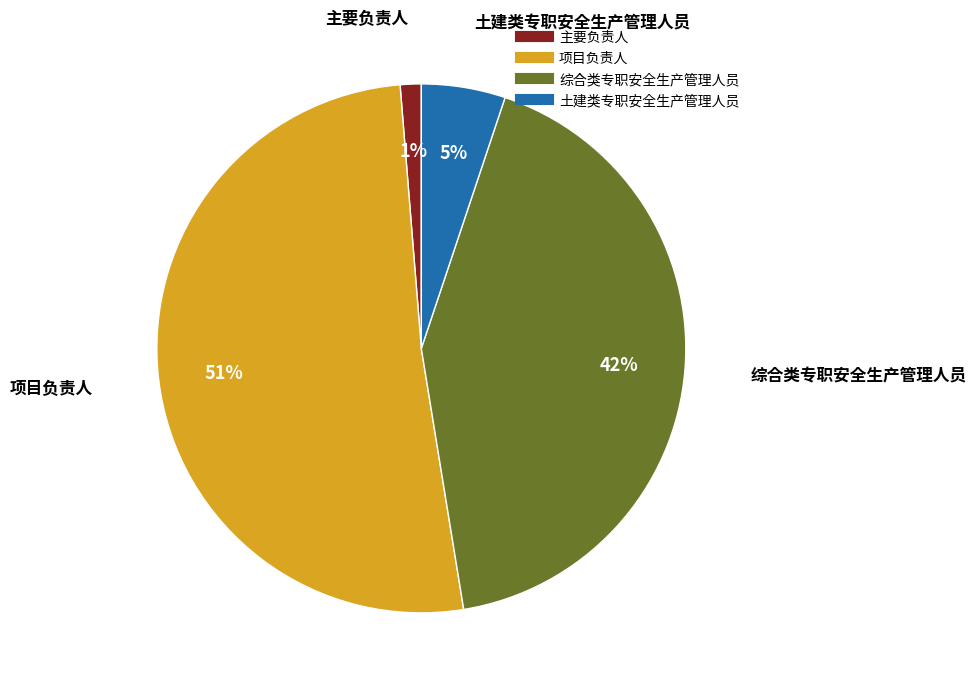

To the nearest percent, what percentage of the pie is 主要负责人?

1%